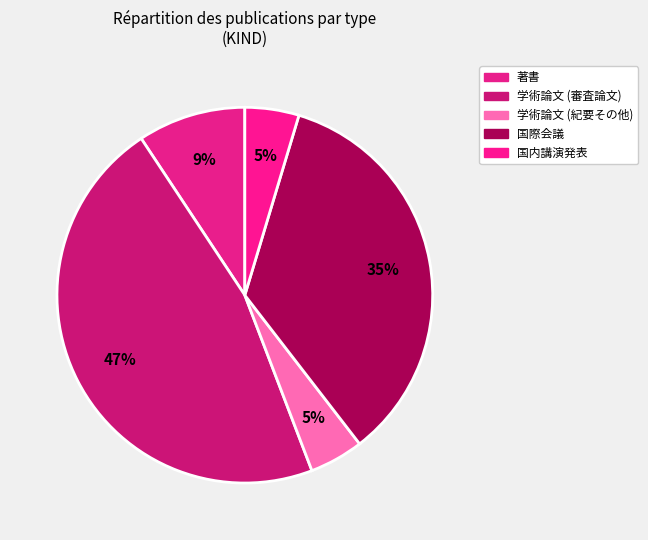

How many slices are in this pie chart?

5